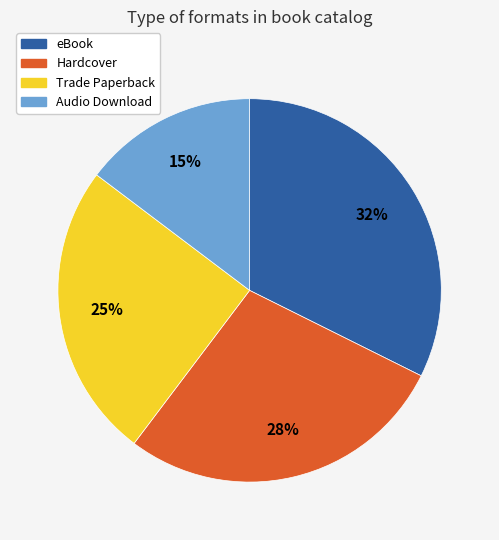

Does Trade Paperback account for over 50% of the chart?

No